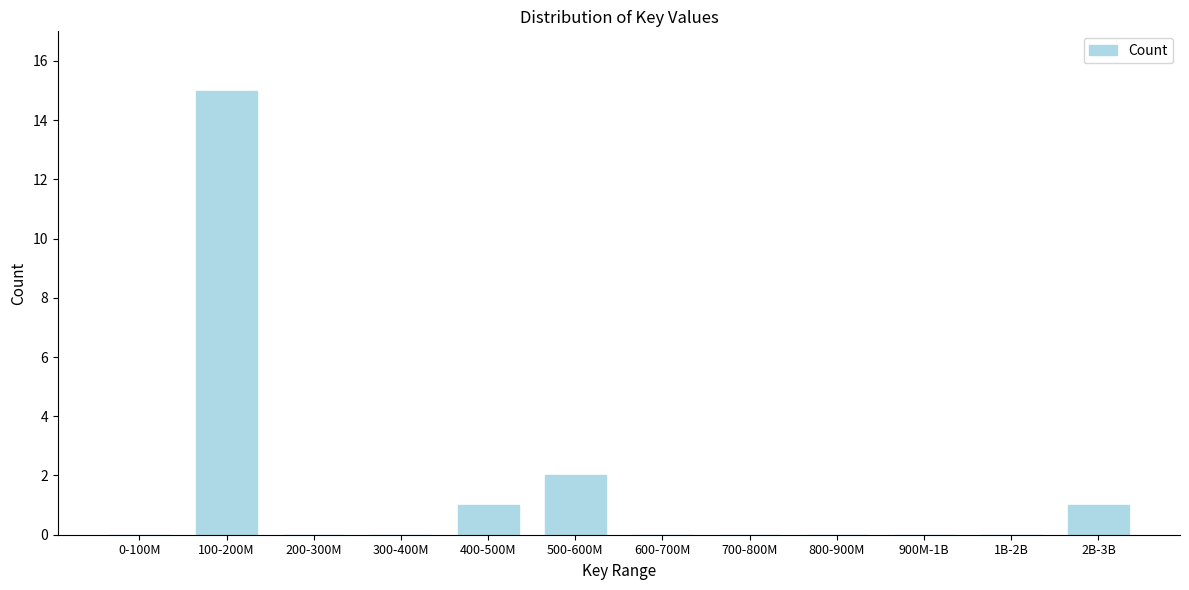

Reading left to right, extract all data points from this chart.

0-100M=0	100-200M=15	200-300M=0	300-400M=0	400-500M=1	500-600M=2	600-700M=0	700-800M=0	800-900M=0	900M-1B=0	1B-2B=0	2B-3B=1